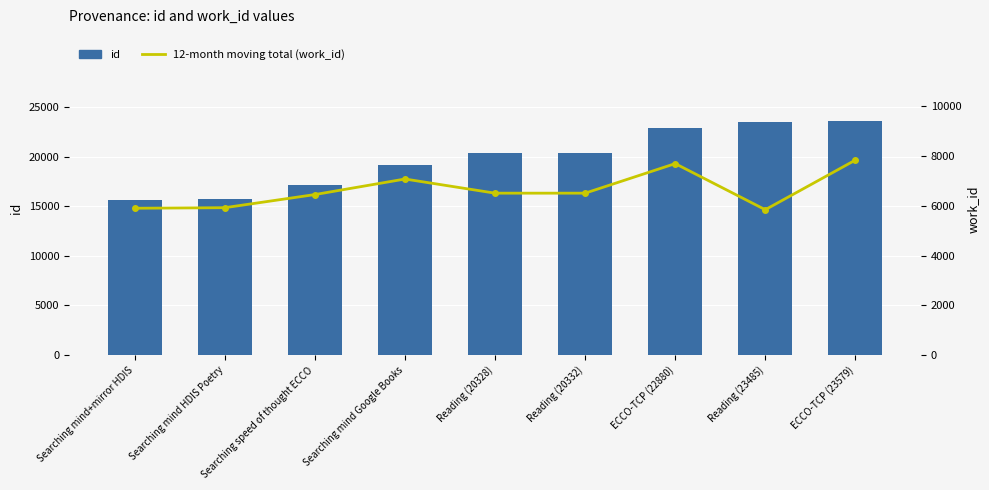

What is the value of the 12-month moving total (work_id) bar at the 4th from the left?

7075